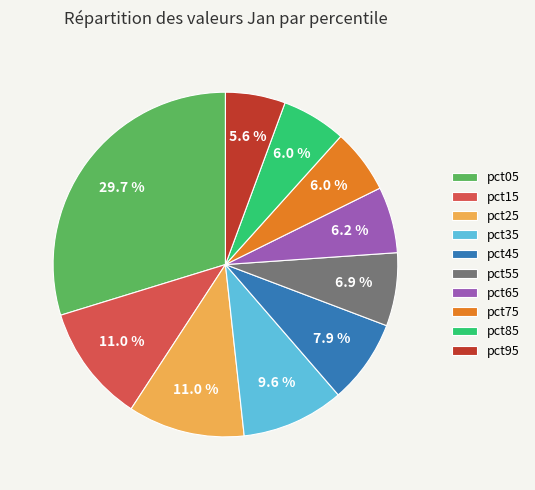

True or false: pct35 accounts for 10% of the total.

True